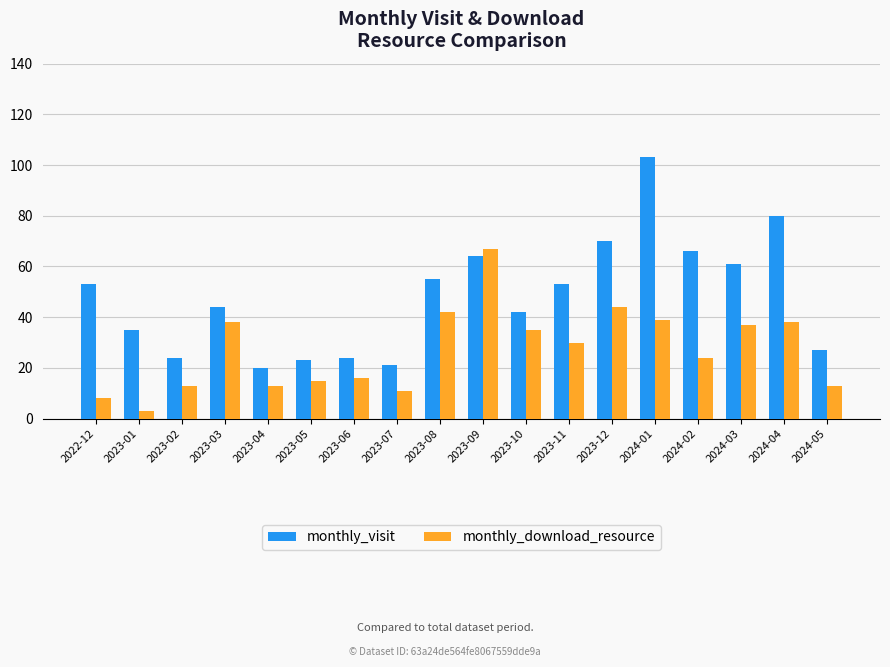

Does the chart contain any negative values?

No